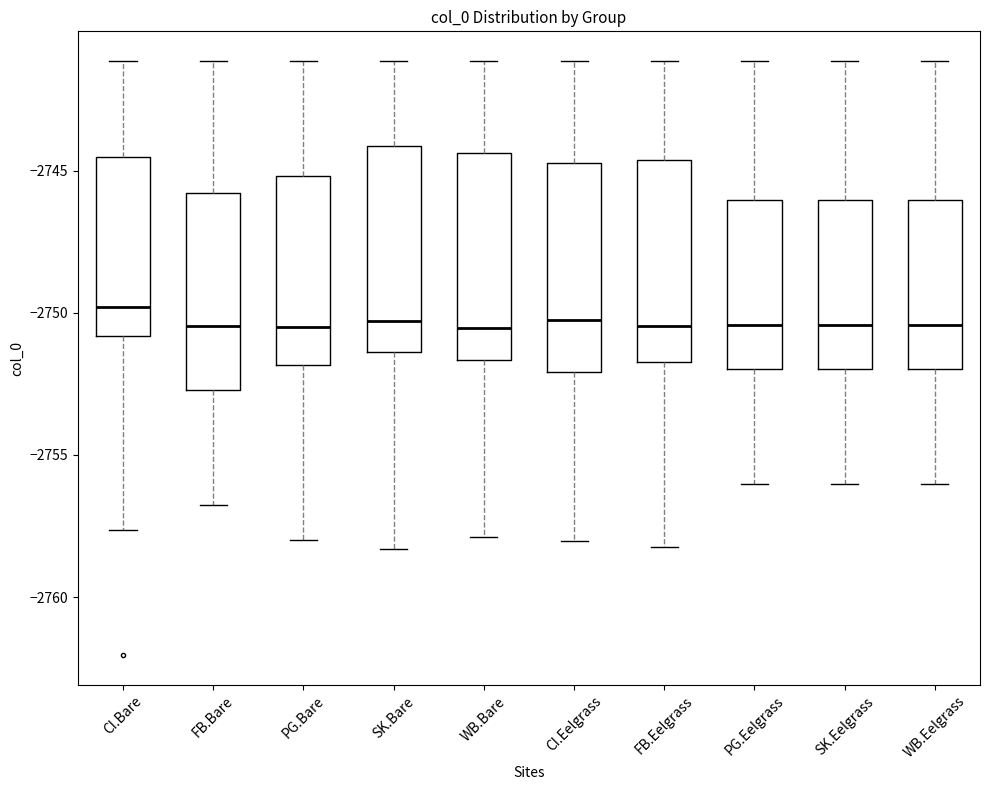

Reading left to right, transcribe this box plot: for each box, give where its median line is, the range the box spans, and where its two whiskers end, as read against the y-axis. The values are not printed on the chart, so give them approximately, as read against the axis.

CI.Bare: median -2750.0, box -2751.0 to -2744.5, whiskers -2757.5 to -2741.0
FB.Bare: median -2750.5, box -2752.5 to -2746.0, whiskers -2756.5 to -2741.0
PG.Bare: median -2750.5, box -2752.0 to -2745.0, whiskers -2758.0 to -2741.0
SK.Bare: median -2750.5, box -2751.5 to -2744.0, whiskers -2758.5 to -2741.0
WB.Bare: median -2750.5, box -2751.5 to -2744.5, whiskers -2758.0 to -2741.0
CI.Eelgrass: median -2750.5, box -2752.0 to -2744.5, whiskers -2758.0 to -2741.0
FB.Eelgrass: median -2750.5, box -2751.5 to -2744.5, whiskers -2758.0 to -2741.0
PG.Eelgrass: median -2750.5, box -2752.0 to -2746.0, whiskers -2756.0 to -2741.0
SK.Eelgrass: median -2750.5, box -2752.0 to -2746.0, whiskers -2756.0 to -2741.0
WB.Eelgrass: median -2750.5, box -2752.0 to -2746.0, whiskers -2756.0 to -2741.0